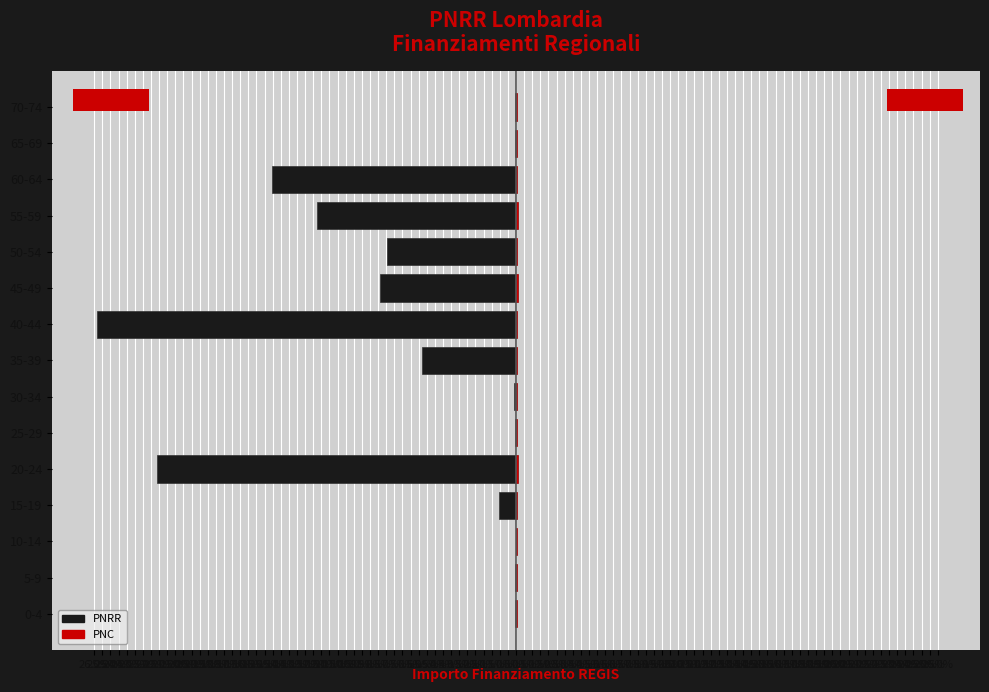

The PNC series shows 0.0 at 30-34. True or false?

True